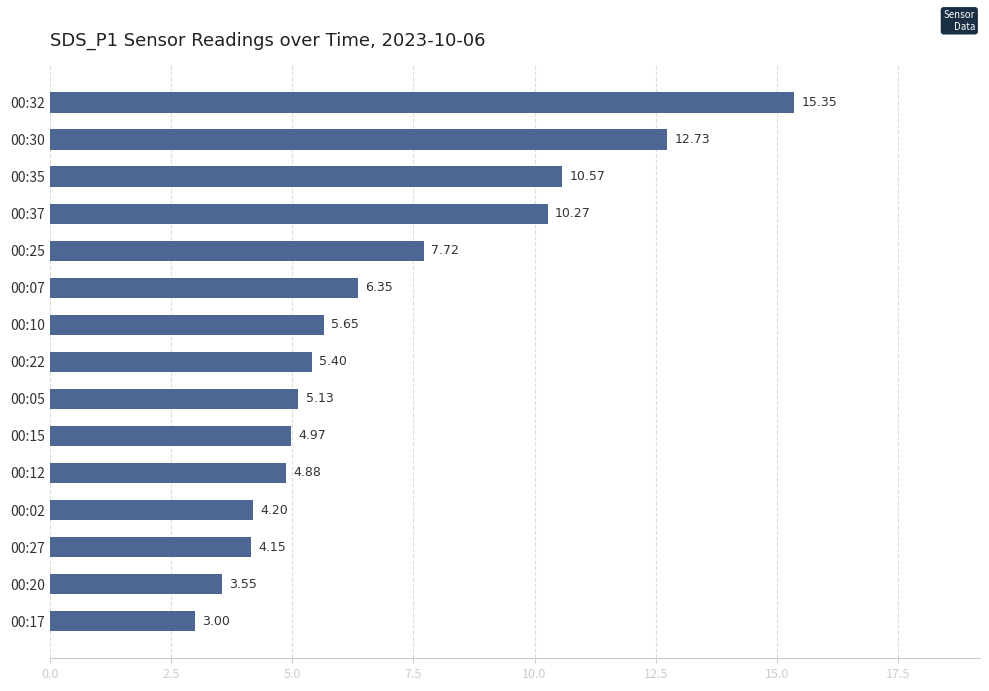

What is the difference between the values at 00:32 and 00:30?

2.6